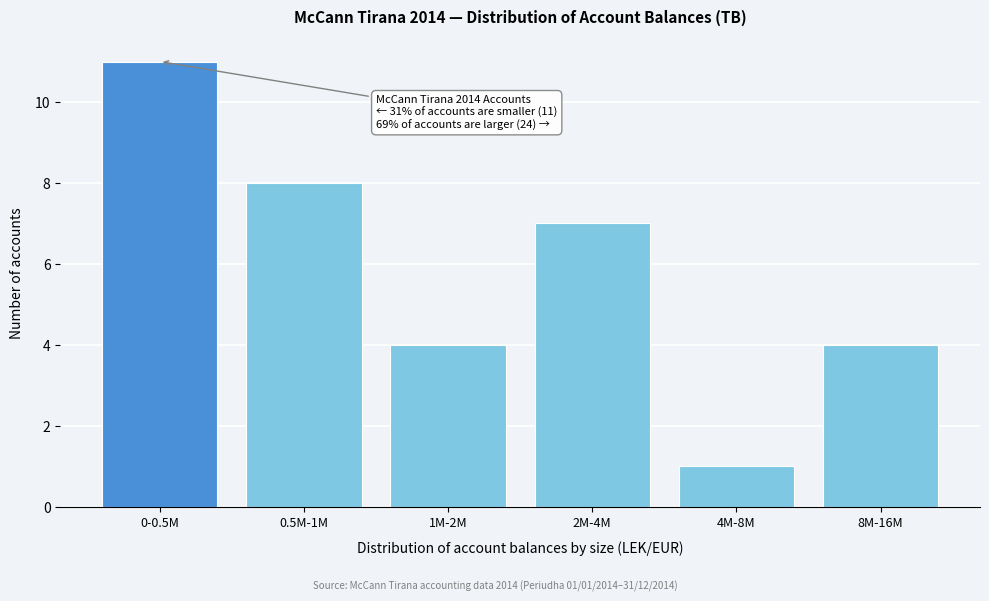

Reading left to right, what are all the values shown in this chart?

11	8	4	7	1	4